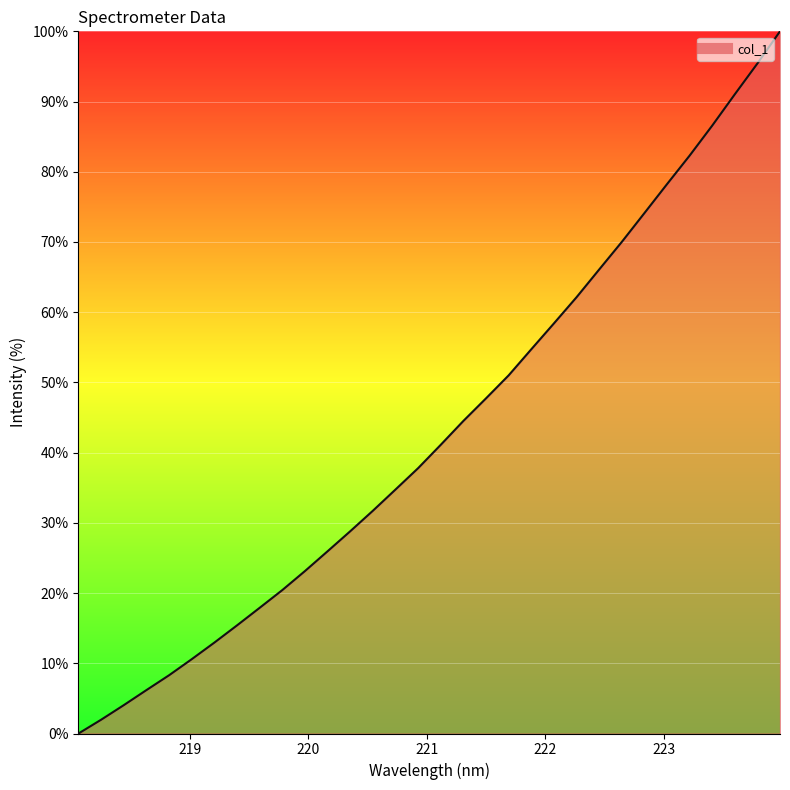

What is the difference between the maximum and minimum values?

100.0